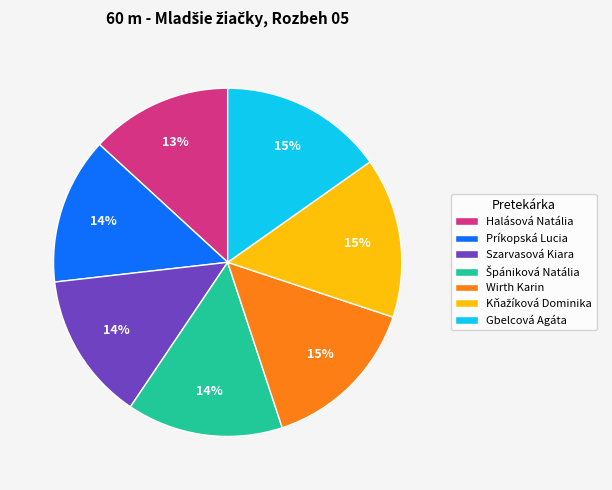

To the nearest percent, what is the average slice percentage?

14%